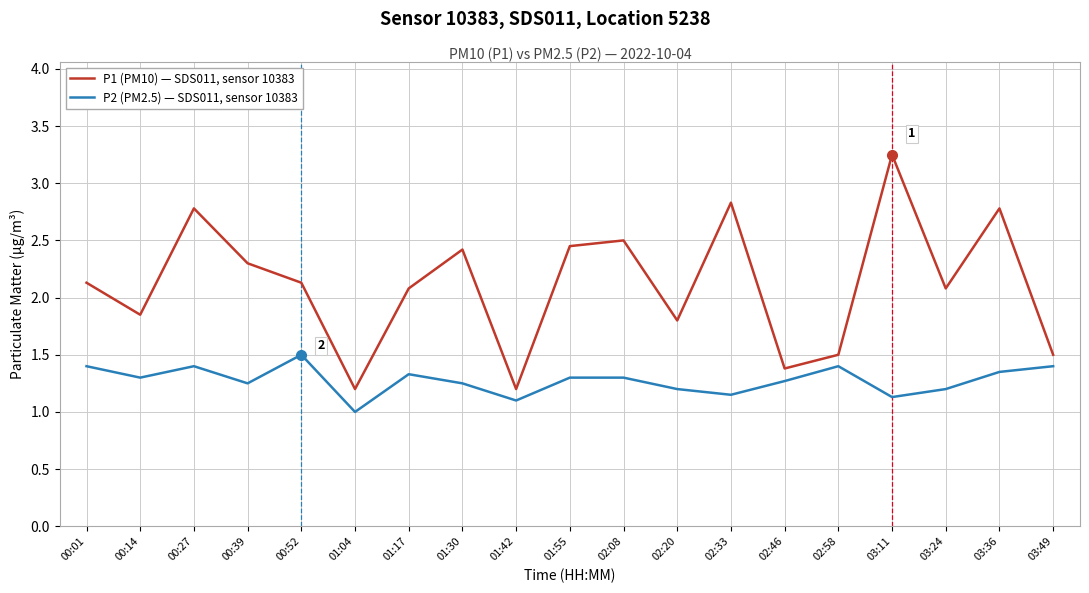

True or false: P2 (PM2.5) — SDS011, sensor 10383 and P1 (PM10) — SDS011, sensor 10383 cross at least once.

False